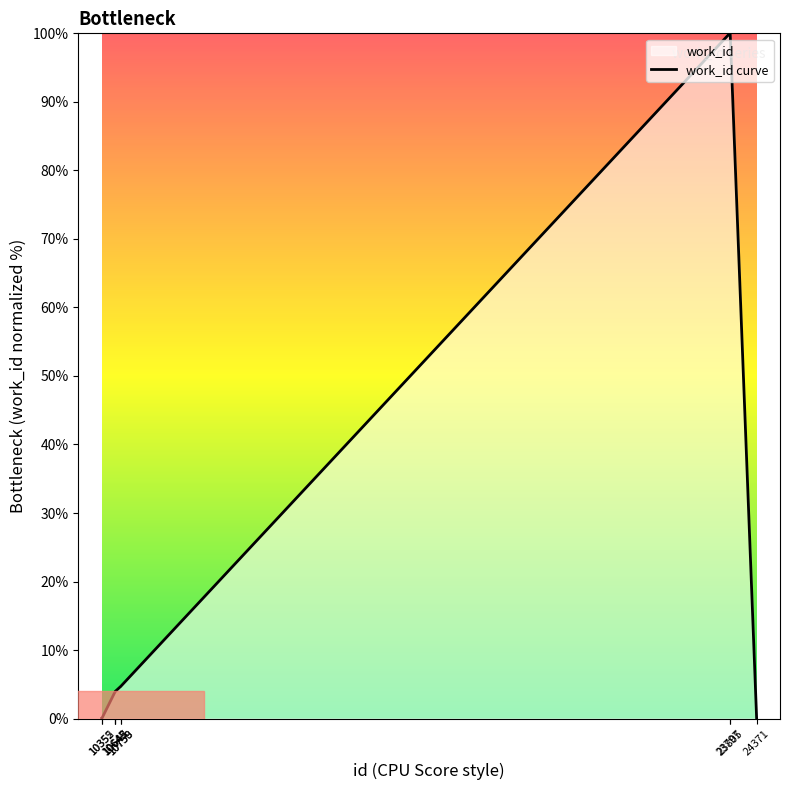

Does the chart display data point markers on the line(s)?

No